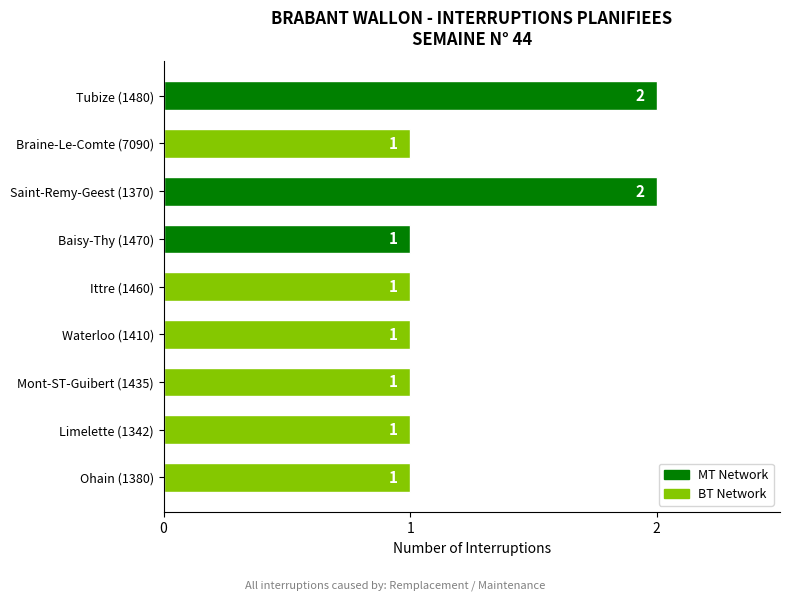

Count the values in the range 1 to 2.

9